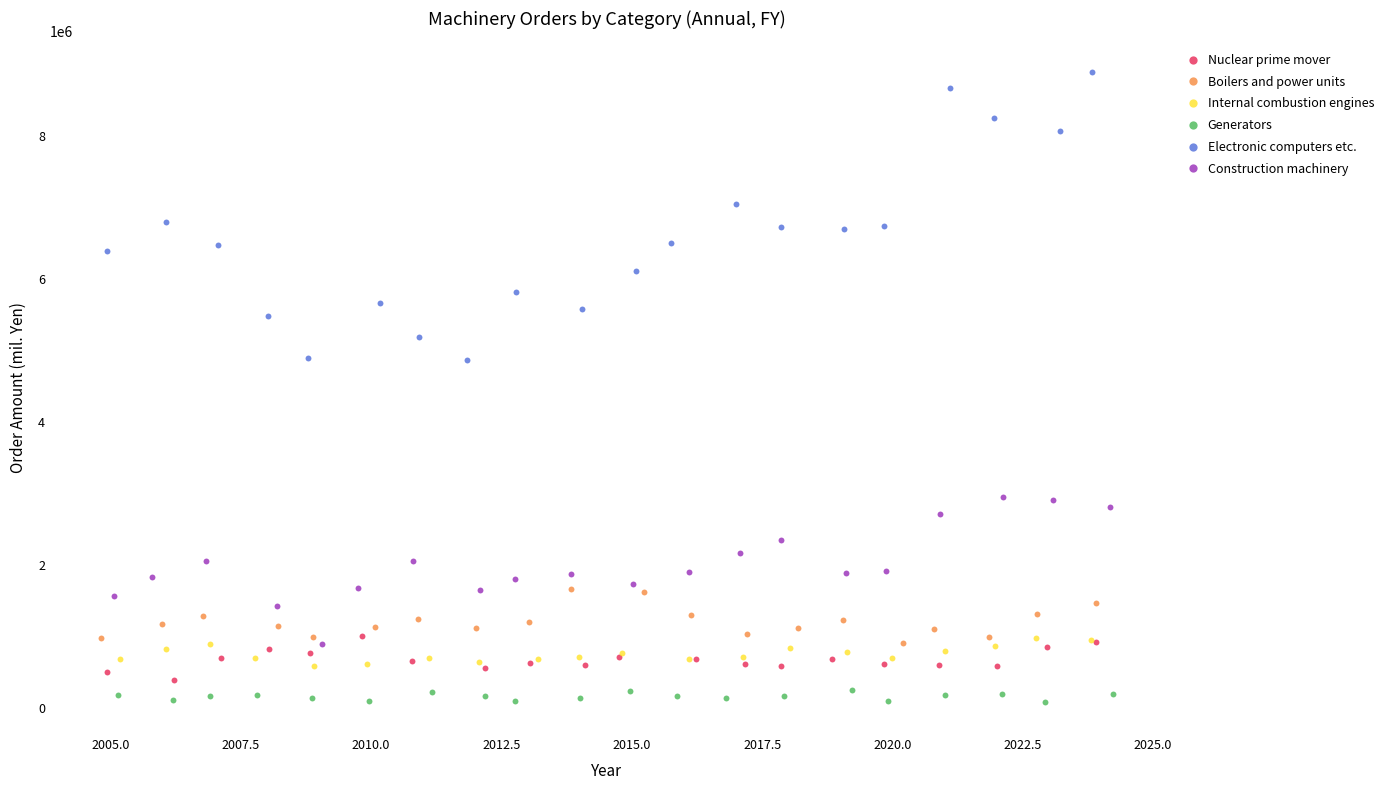

Which series reaches the maximum Y coordinate?

Electronic computers etc.